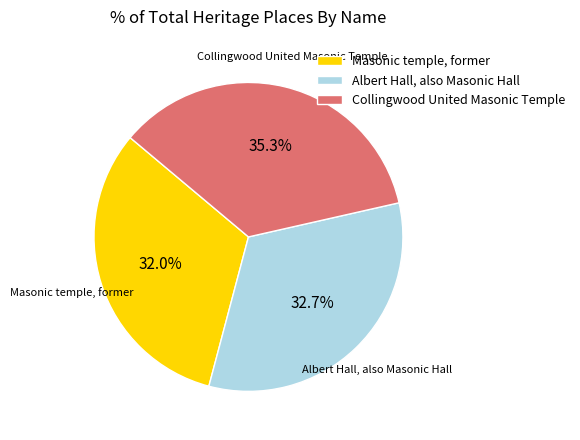

Is it true that Masonic temple, former is 47% of the pie?

False